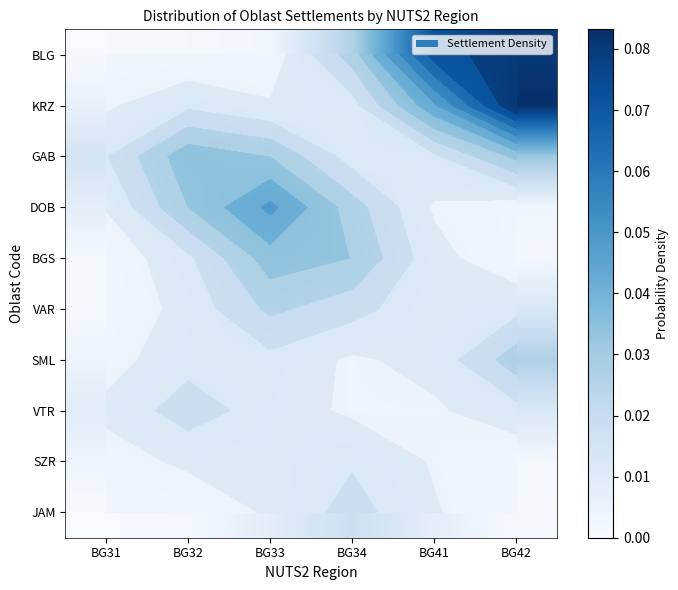

At which label does BLG reach its peak?

BG42